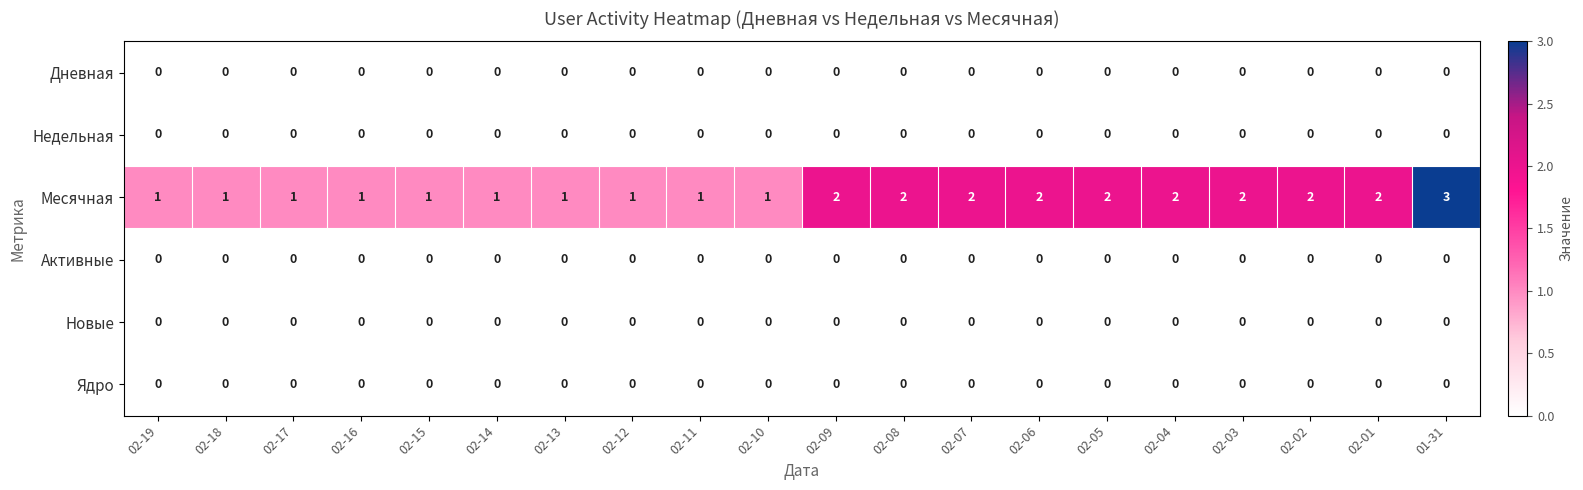

Which series has the largest range (max minus min)?

Месячная